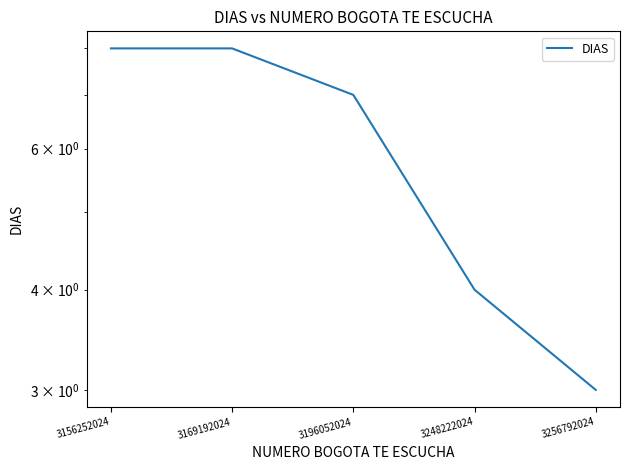

What is the greatest value displayed?

8